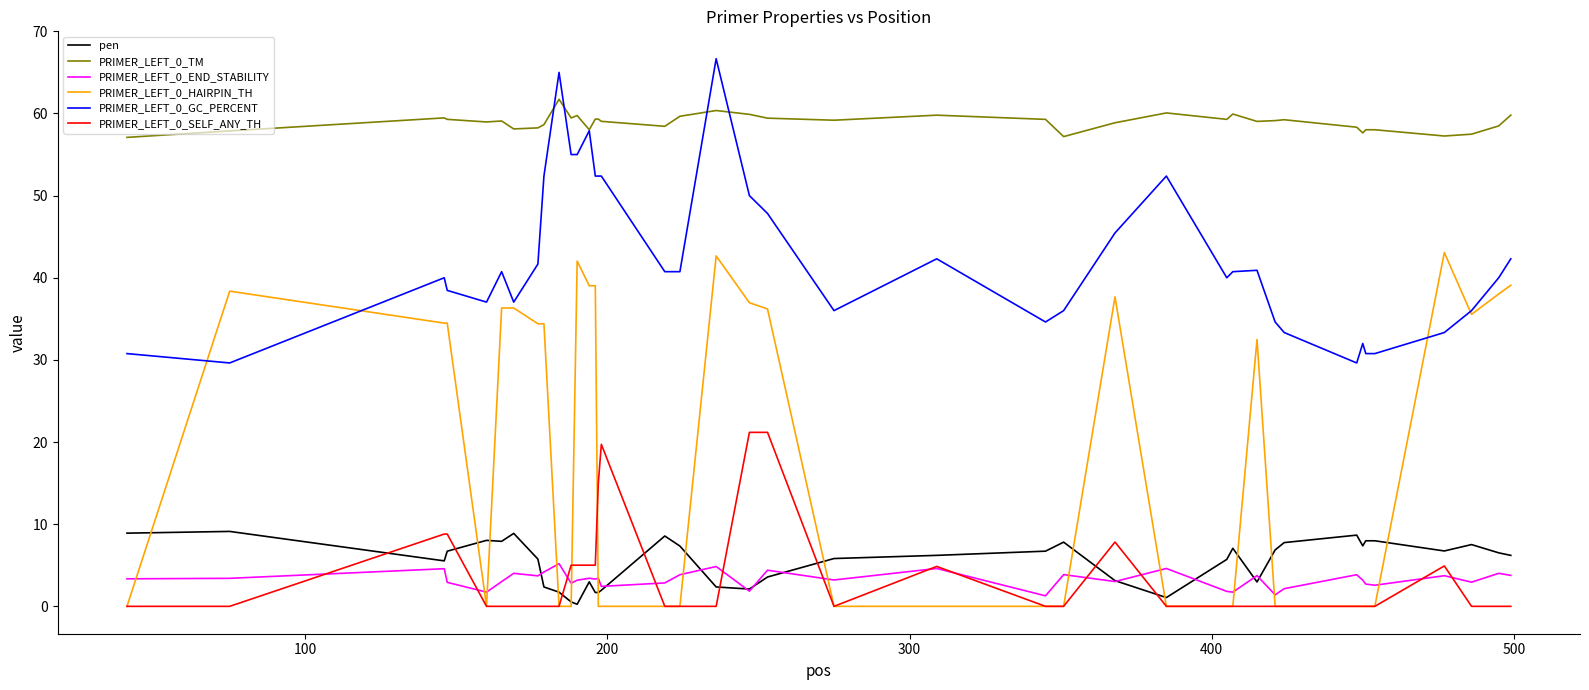

Which series has the widest spread of values?

PRIMER_LEFT_0_HAIRPIN_TH